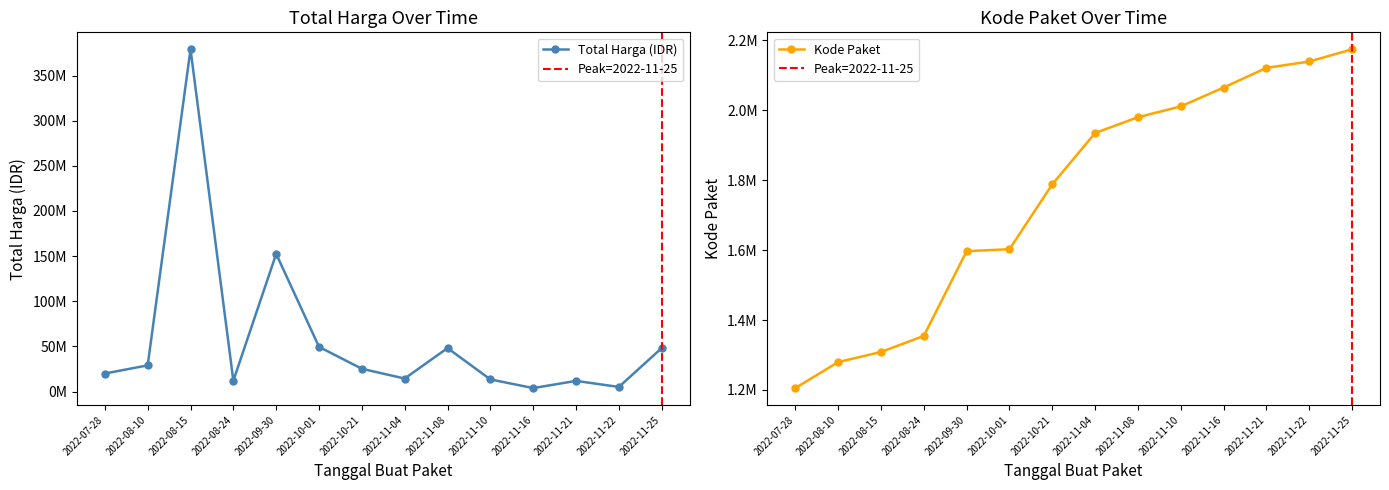

True or false: Kode Paket has more than 0 interior local peaks.

False